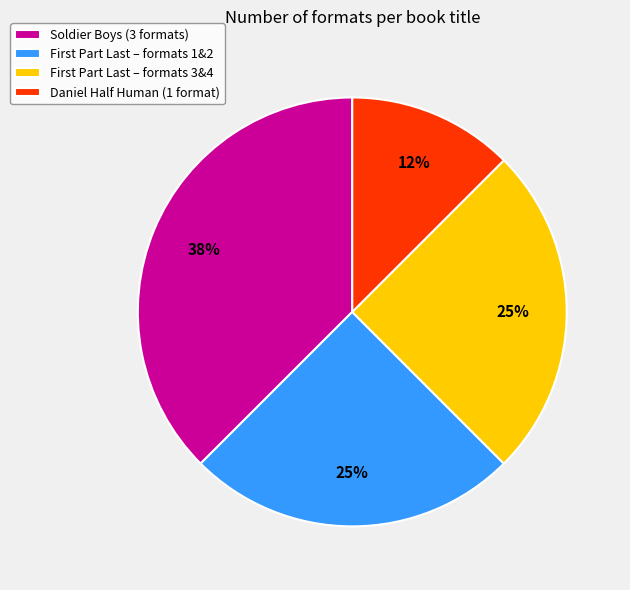

Count the number of slices in the pie.

4